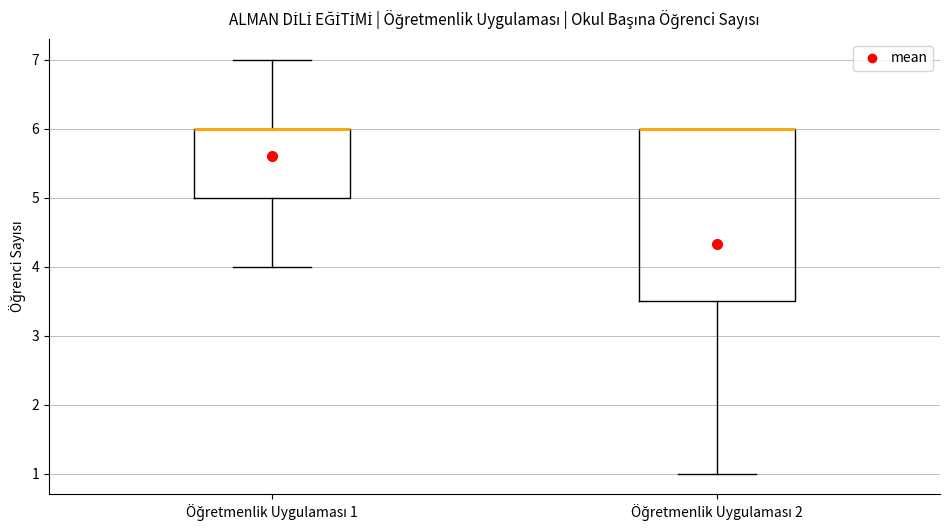

Reading left to right, read every box against the y-axis: the position of its median line, the range the box covers, and the ends of its whiskers. The values are not printed on the chart, so give them approximately, as read against the axis.

Öğretmenlik Uygulaması 1: median 6.0 (drawn on the box's upper edge), box 5.0 to 6.0, whiskers 4.0 to 7.0
Öğretmenlik Uygulaması 2: median 6.0 (drawn on the box's upper edge), box 3.5 to 6.0, whiskers 1.0 to 6.0